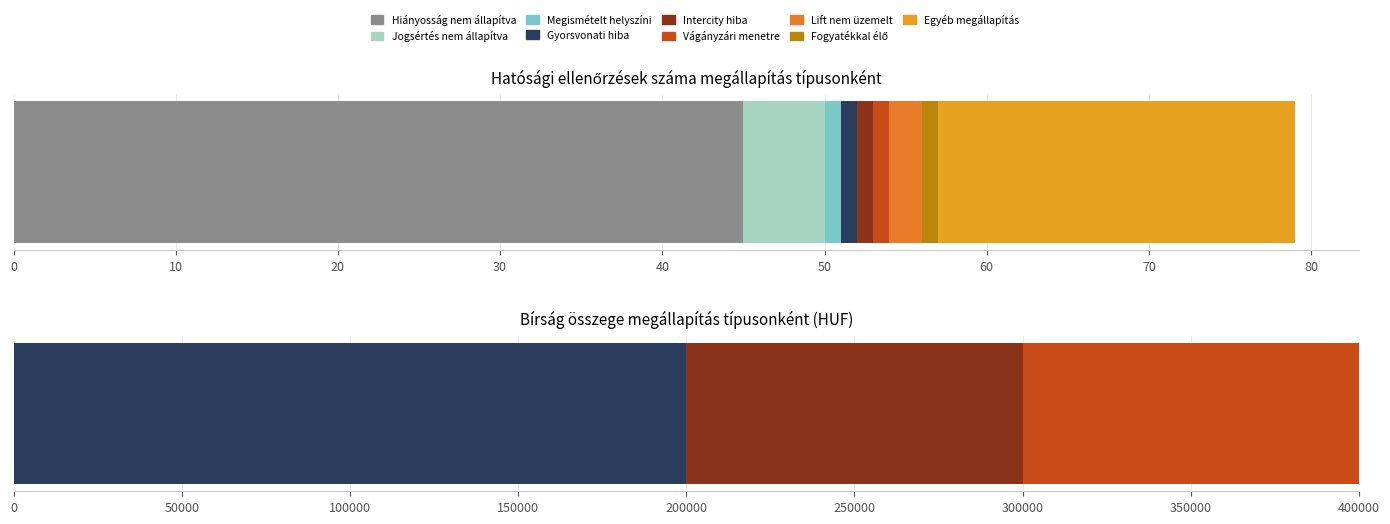

What is the value of the Bírság összege > 0 bar at the 1st from the left?

200000